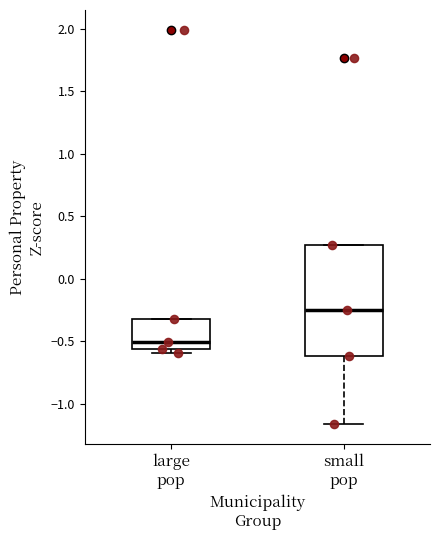

Where does the lower whisker of the box for small pop end on the y-axis? The values are not printed on the chart, so give them approximately, as read against the axis.

-1.15